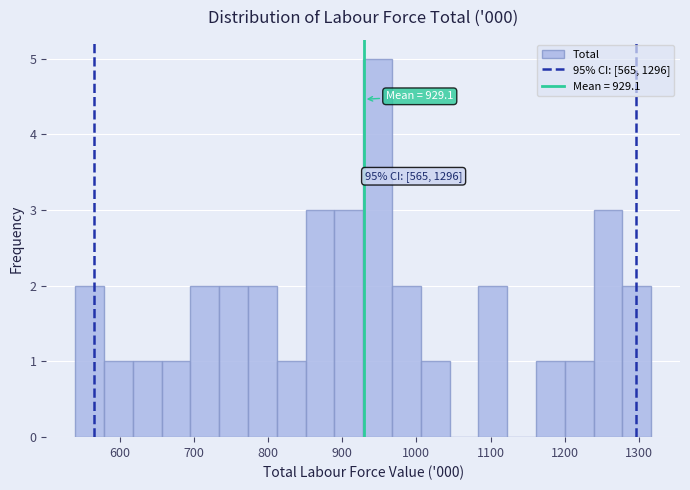

Read against the x-axis, roughly where is the centre of the tallest bar?

950